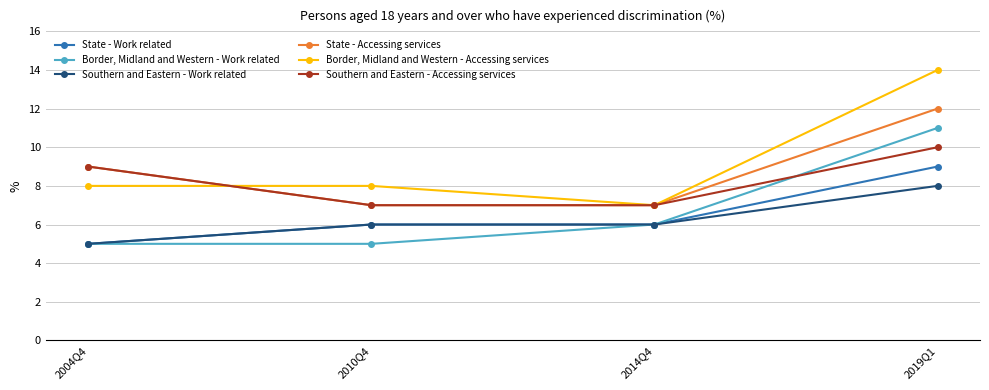

How many lines are shown in the chart?

6